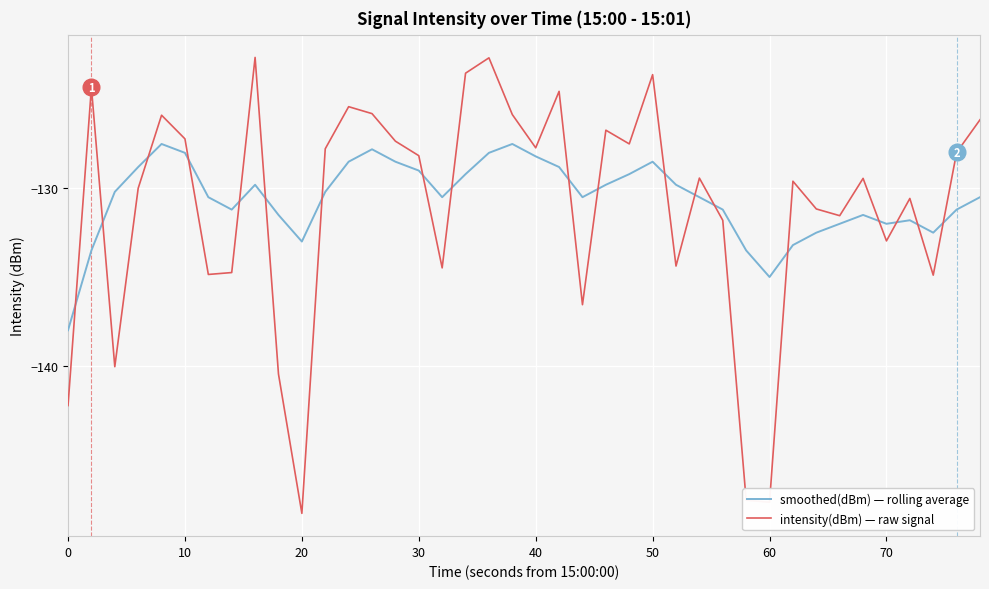

What is the maximum value shown in the chart?

-122.6